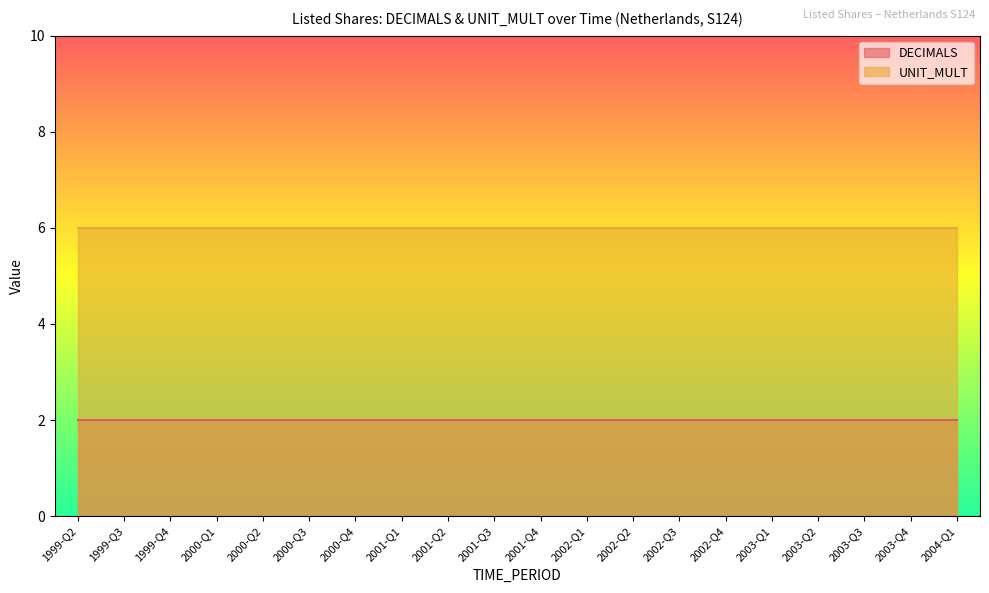

What is the minimum value for DECIMALS?

2